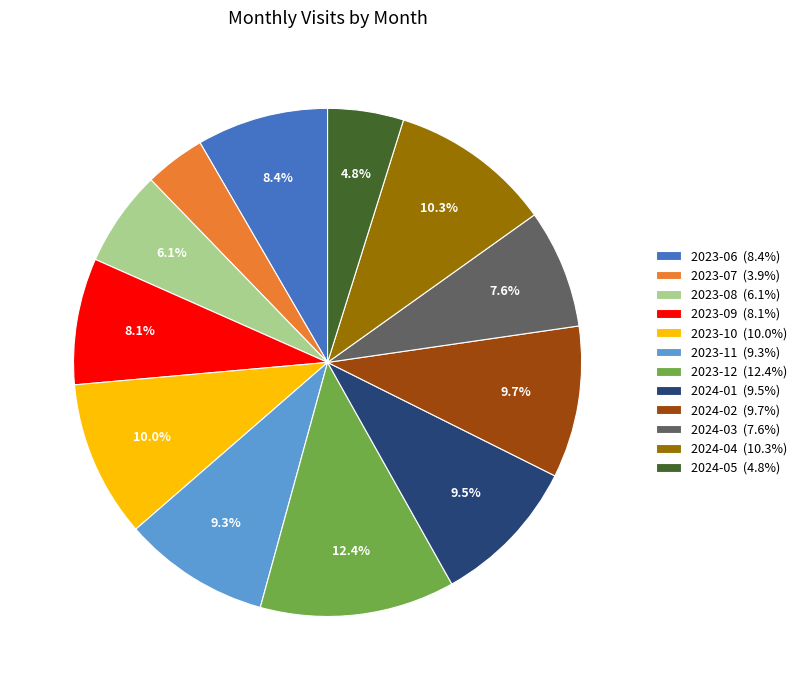

What percentage do 2024-05 and 2023-06 together represent?

13.2%